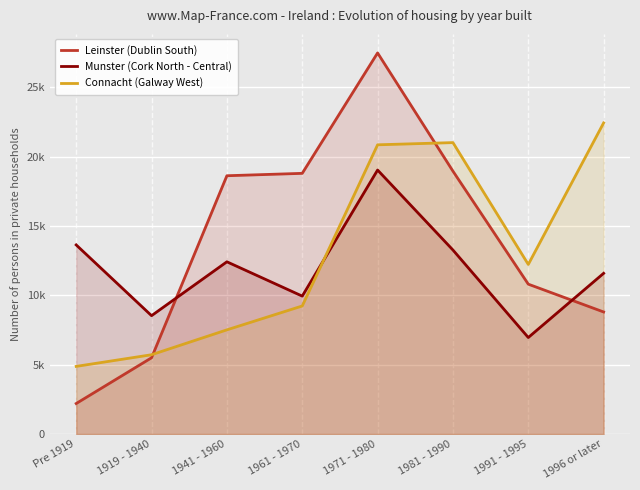

Where is the first local minimum for Munster (Cork North - Central)?

1919 - 1940